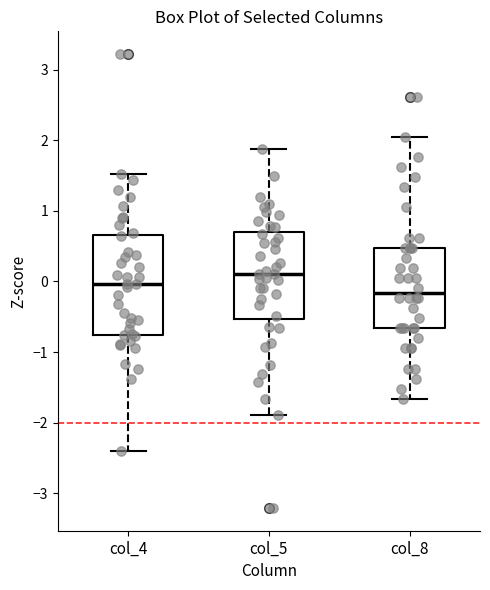

Reading left to right, transcribe this box plot: for each box, give where its median line is, the range the box spans, and where its two whiskers end, as read against the y-axis. The values are not printed on the chart, so give them approximately, as read against the axis.

col_4: median 0.0, box -0.8 to 0.7, whiskers -2.4 to 1.5
col_5: median 0.1, box -0.5 to 0.7, whiskers -1.9 to 1.9
col_8: median -0.2, box -0.7 to 0.5, whiskers -1.7 to 2.0